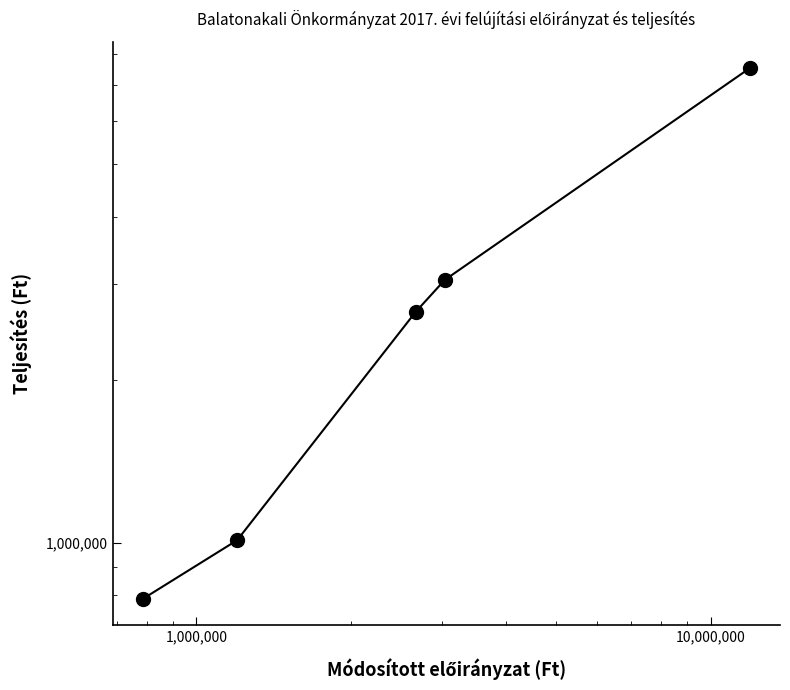

At which label is the value closest to 4153986?

10,000,000